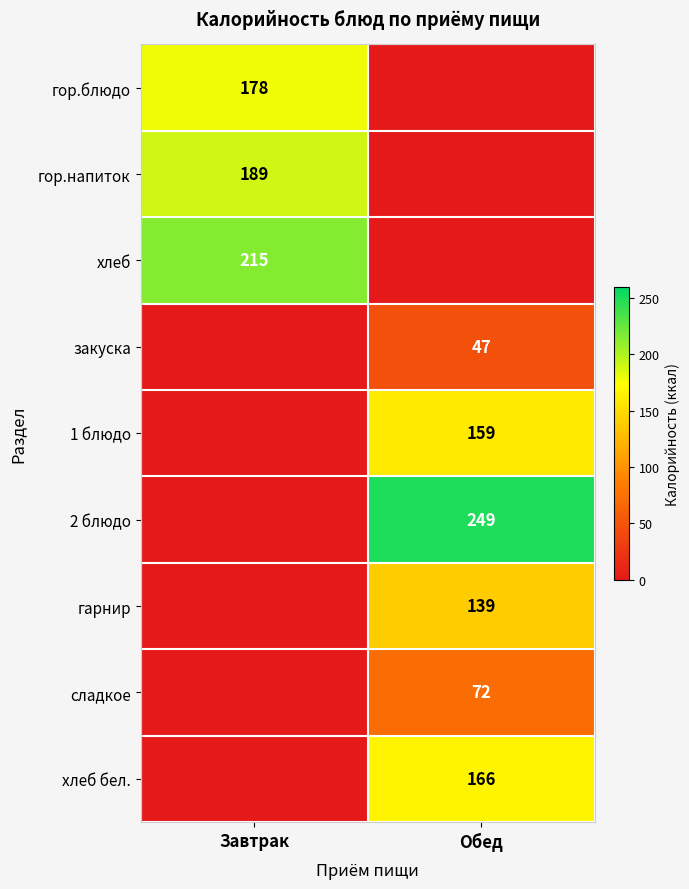

What is the total value across all series at Завтрак?

582